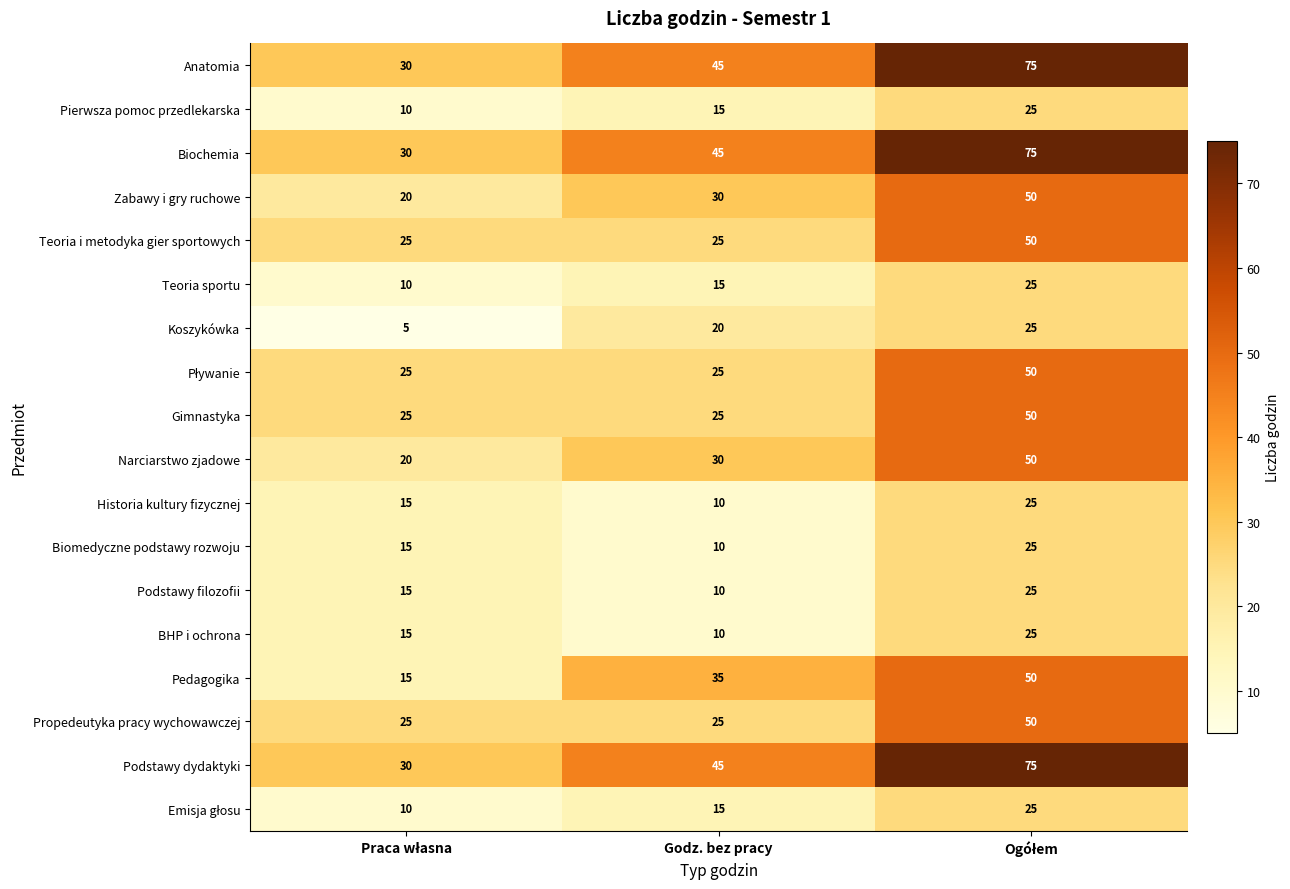

Where is Narciarstwo zjadowe nearest to the value 35?

Godz. bez pracy